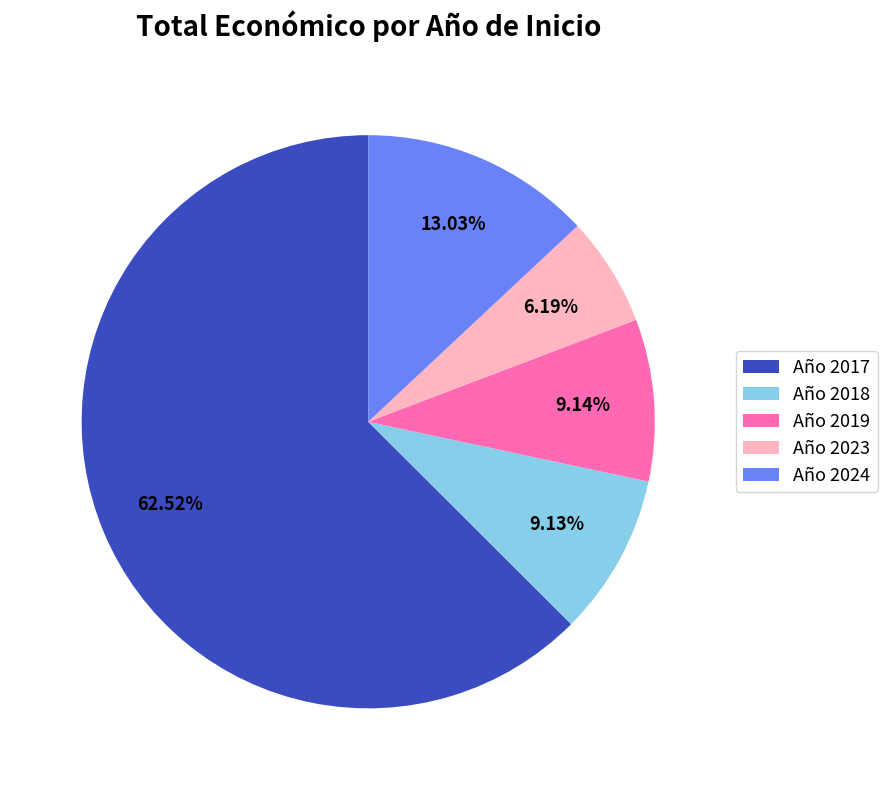

Is the sum of Año 2024 and Año 2017 greater than half?

Yes